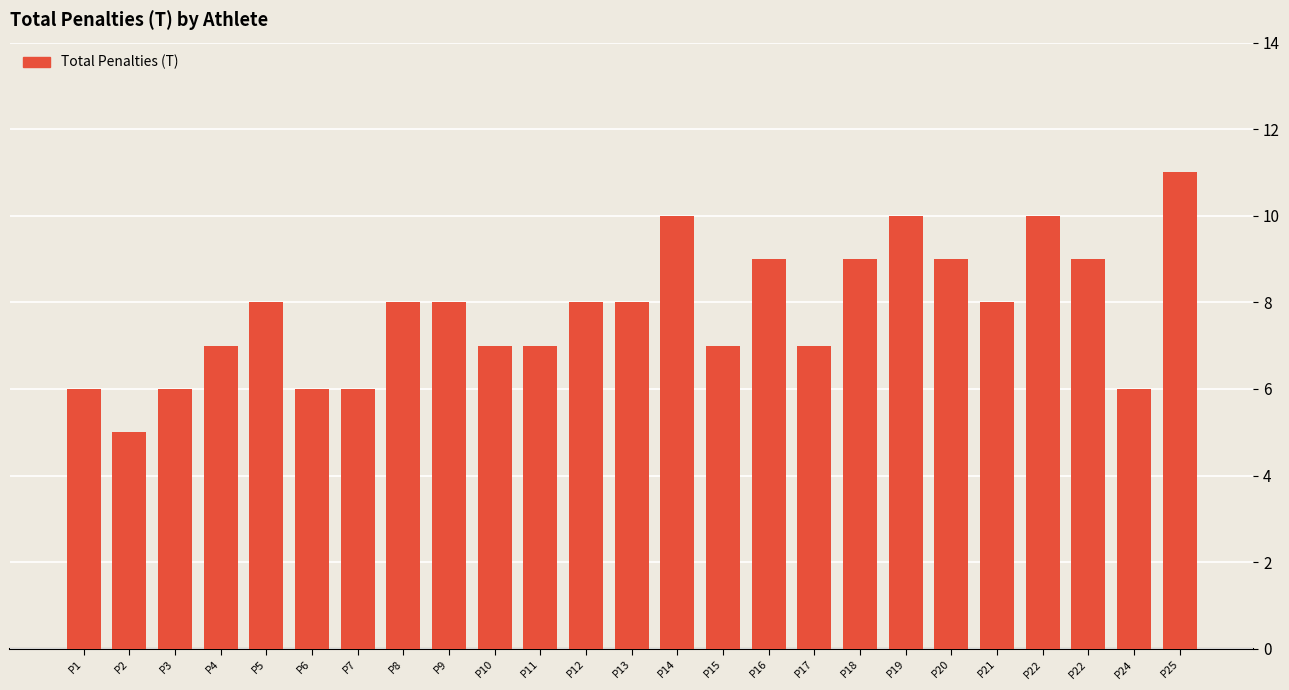

What is the value of the 1st bar from the left?

6